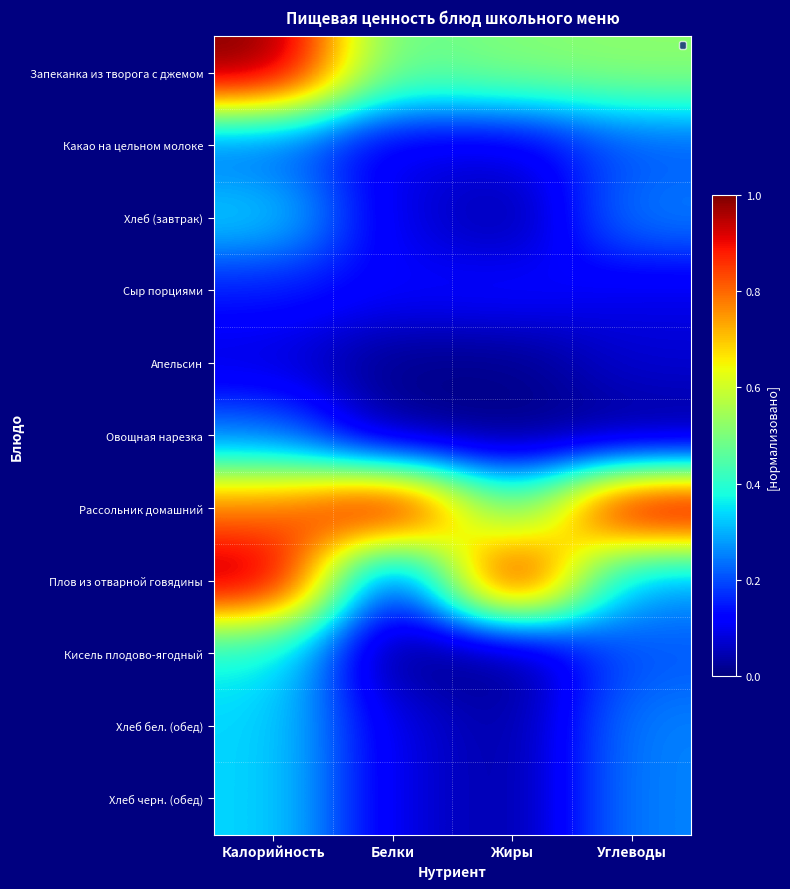

Where is Рассольник домашний nearest to the value 0?

Жиры